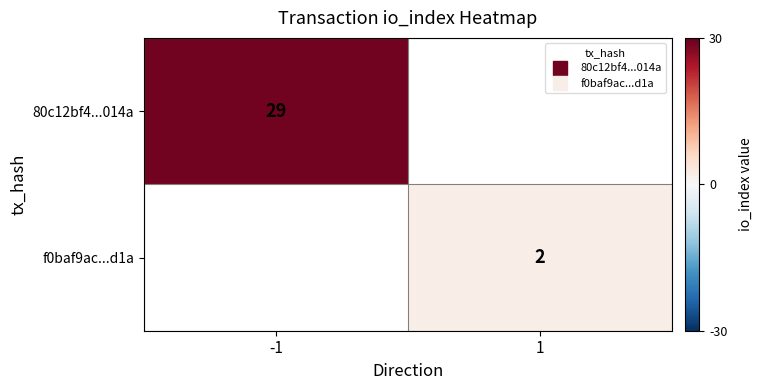

Which series has the largest range (max minus min)?

80c12bf4...014a